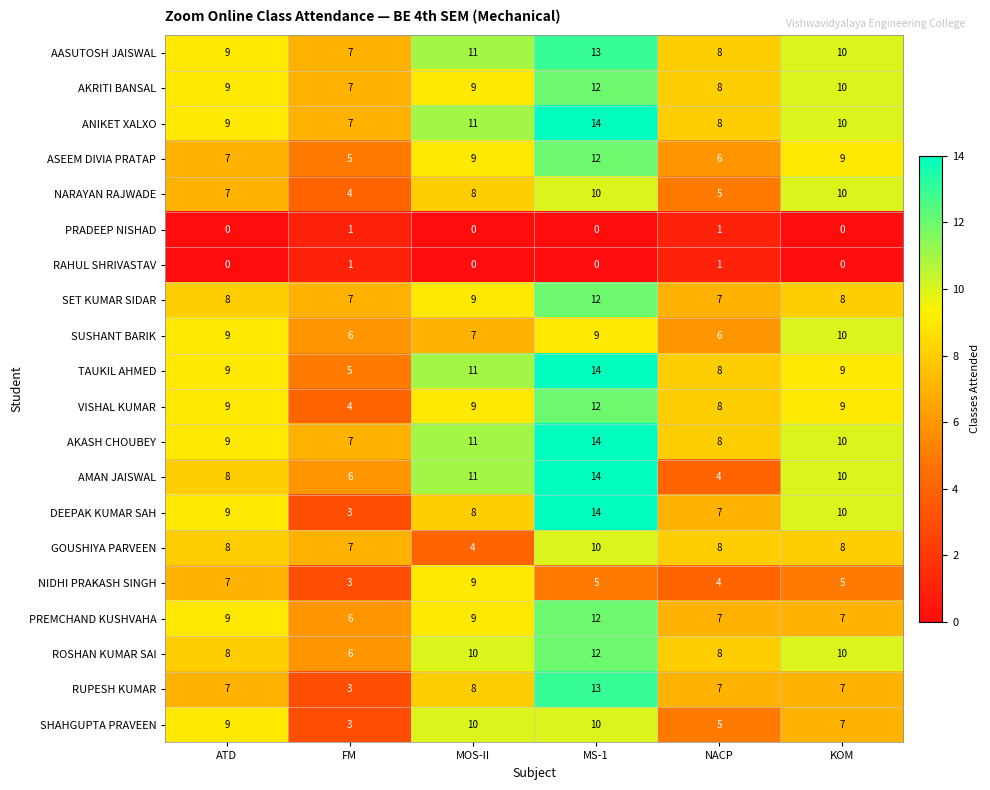

What is the difference between the maximum and minimum values in the SUSHANT BARIK series?

4